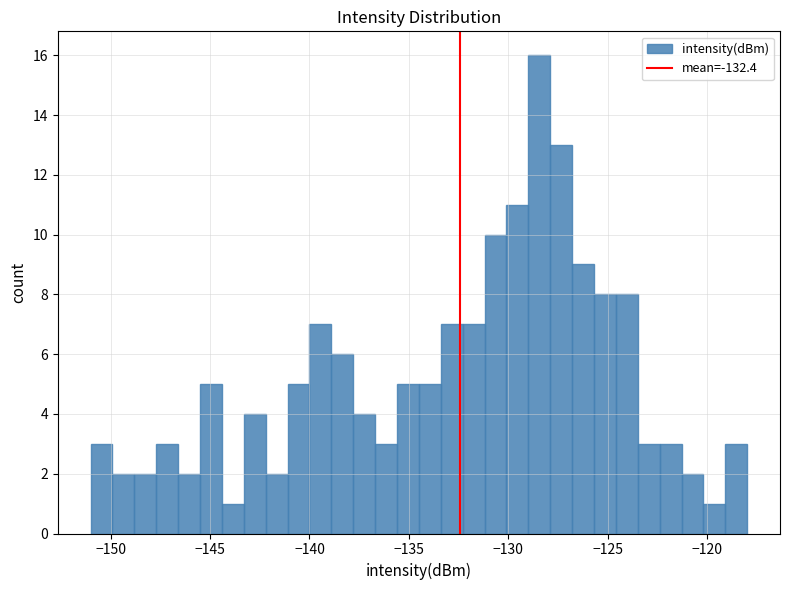

Around what value on the x-axis is the tallest bar? Give the approximate position of its centre, as read against the axis.

-128.5